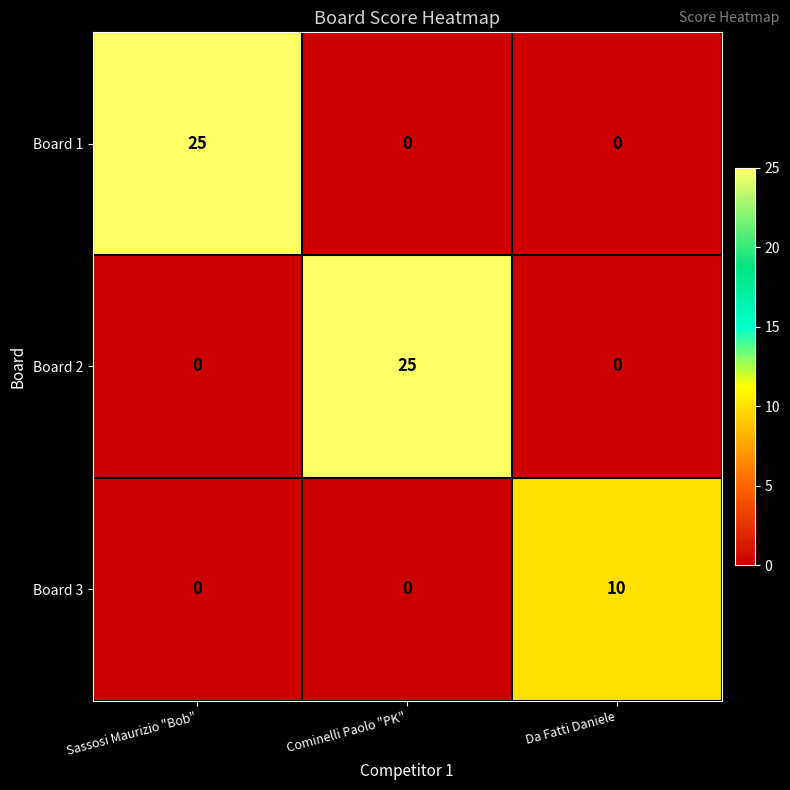

What is the difference between the highest and lowest values at Cominelli Paolo "PK"?

25